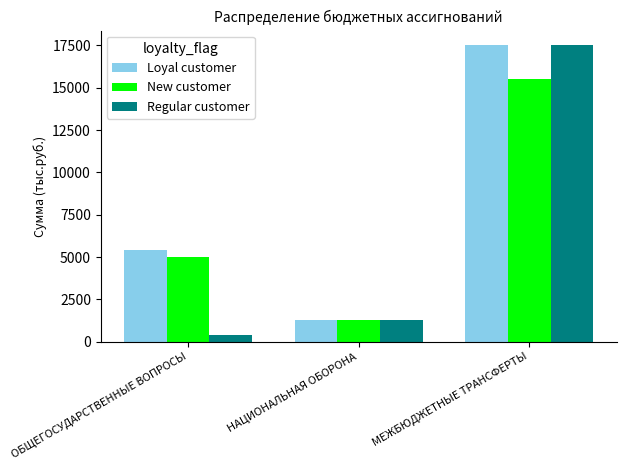

What is the difference between the maximum and minimum values in the Loyal customer series?

16241.1